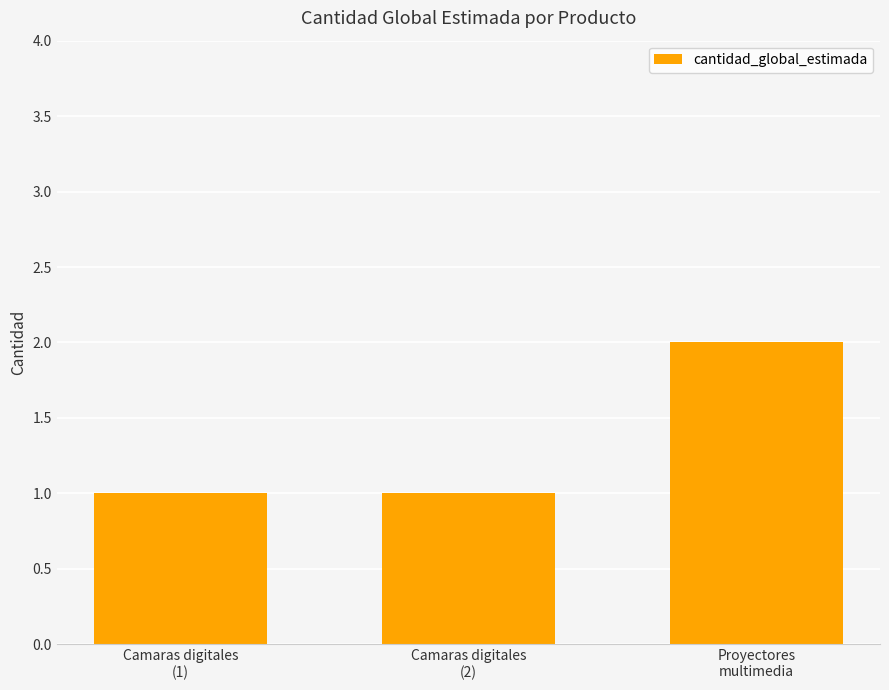

Are the bars grouped side by side (vs. stacked)?

No